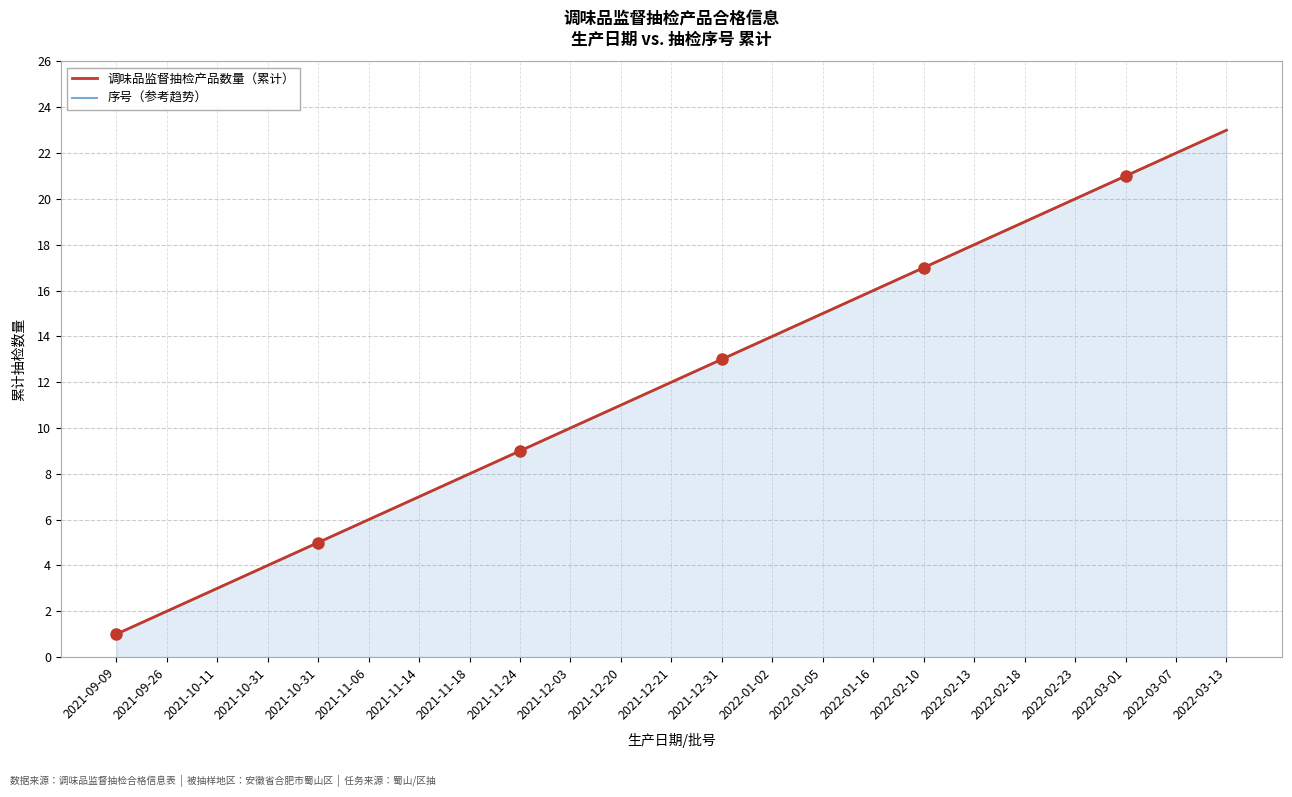

Where is 调味品监督抽检产品数量（累计） nearest to the value 12?

2021-12-21